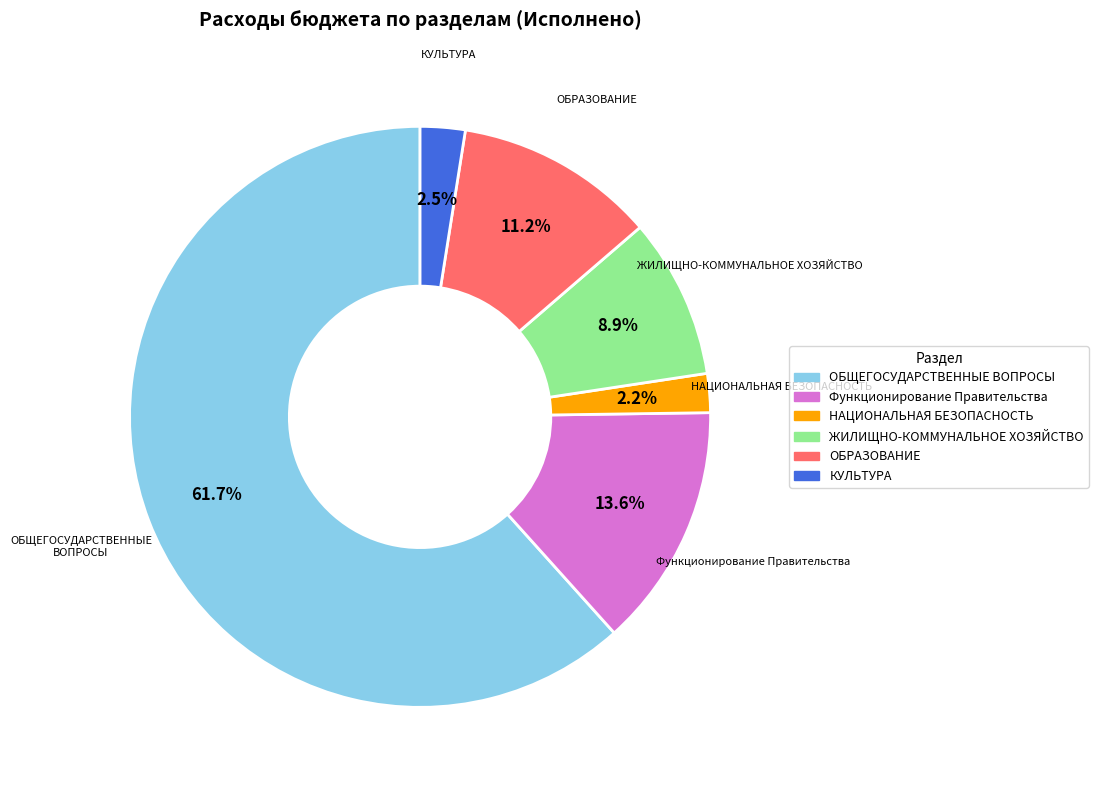

Between КУЛЬТУРА and ЖИЛИЩНО-КОММУНАЛЬНОЕ ХОЗЯЙСТВО, which is larger?

ЖИЛИЩНО-КОММУНАЛЬНОЕ ХОЗЯЙСТВО